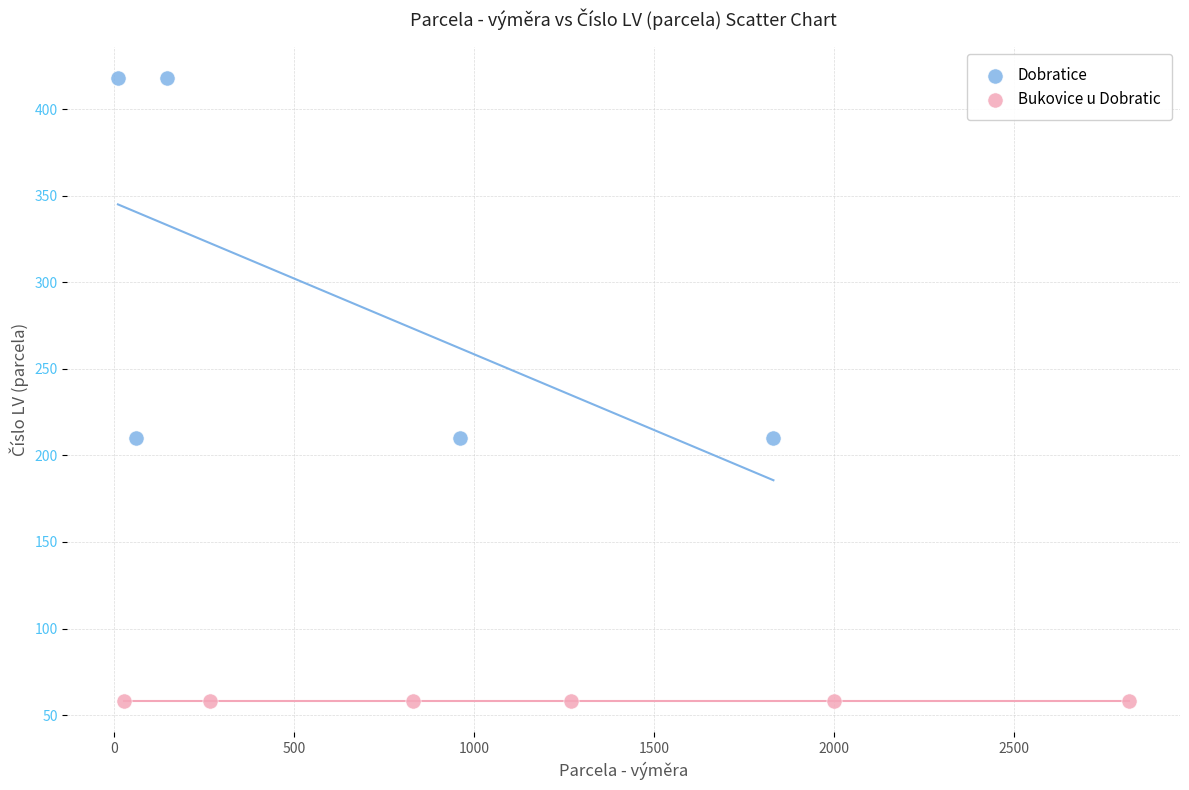

Which series reaches the minimum Y coordinate?

Bukovice u Dobratic